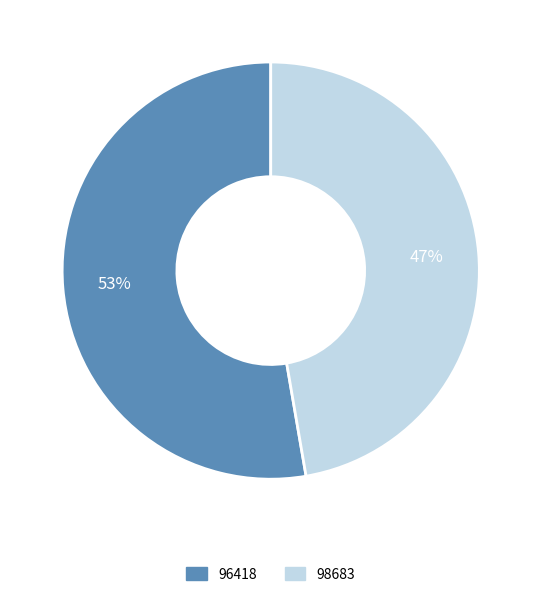

What is the ratio of the value at 98683 to the value at 96418?

0.9